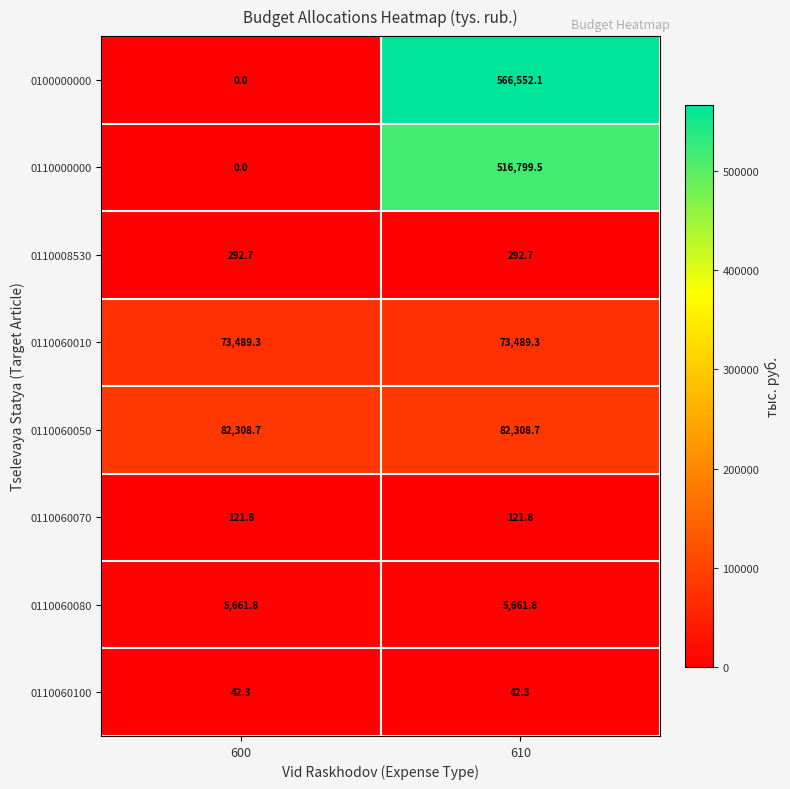

At which category is the sum across all series the highest?

610